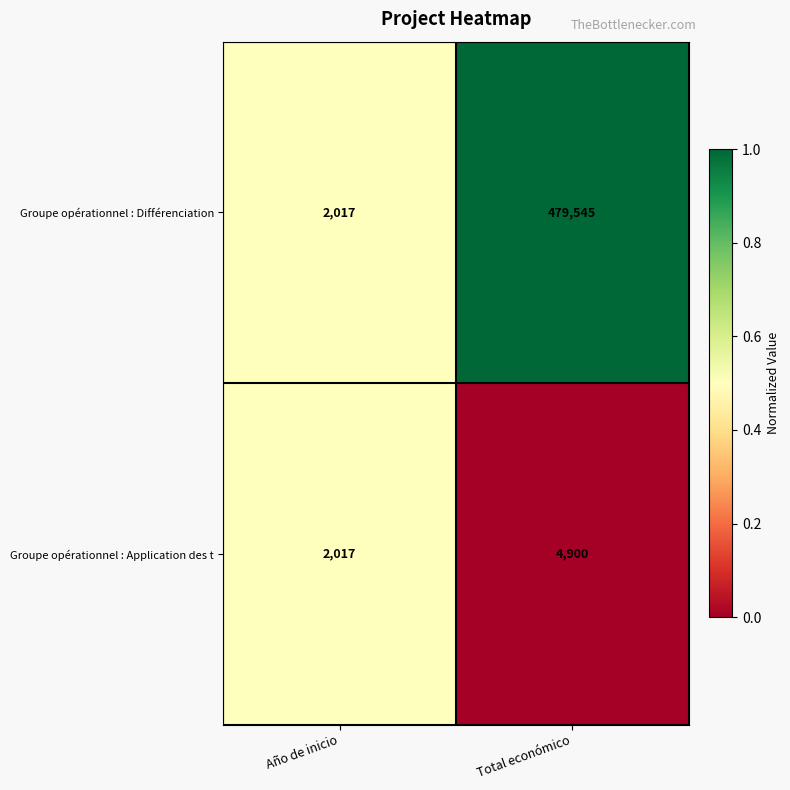

Which series has the largest total across all categories?

Groupe opérationnel : Différenciation